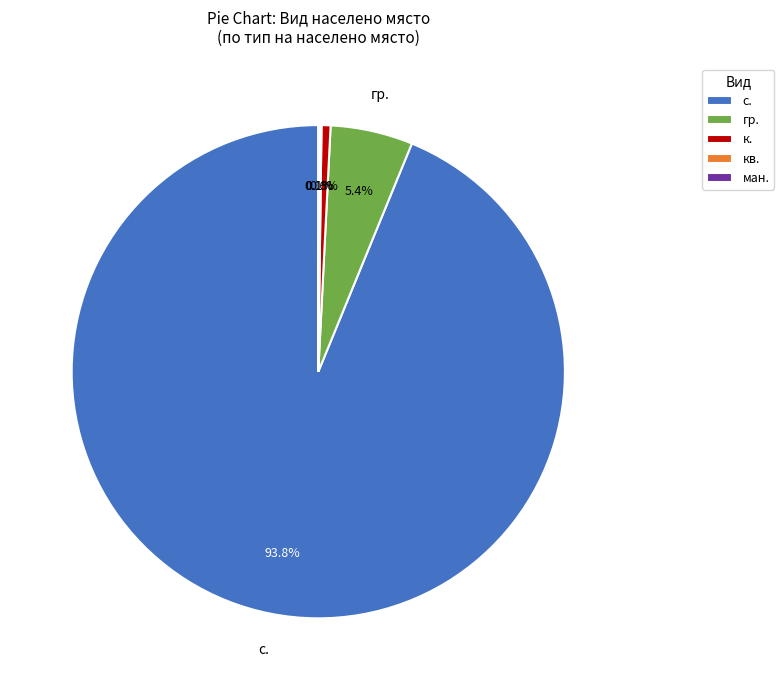

Combined, what portion of the pie is с. and гр.?

99.2%